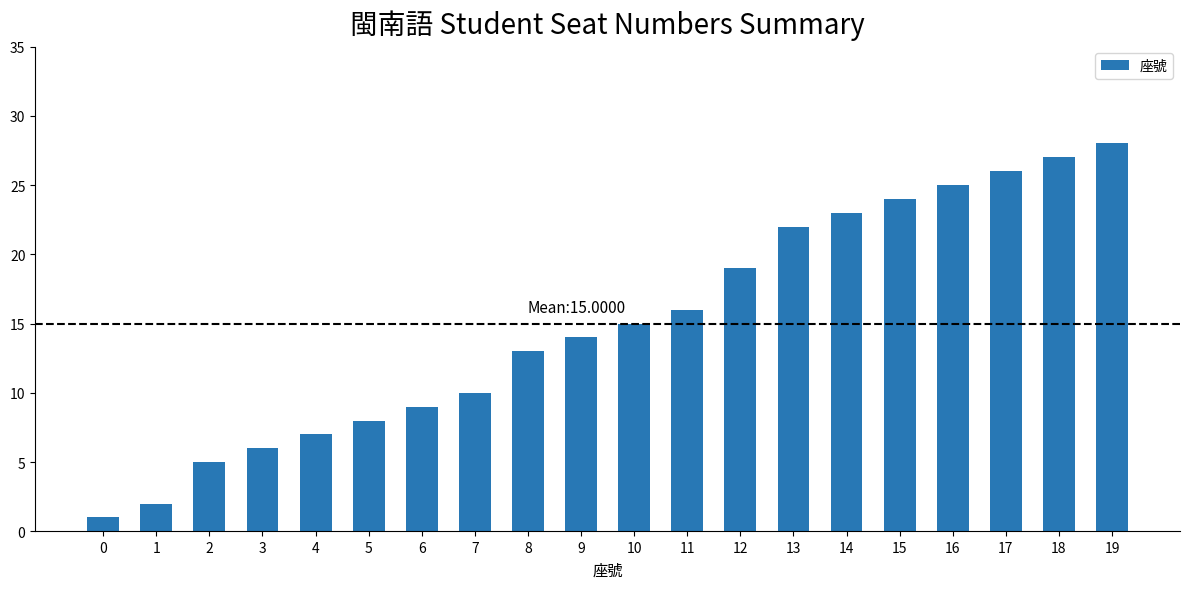

Between 2 and 8, which is larger?

8